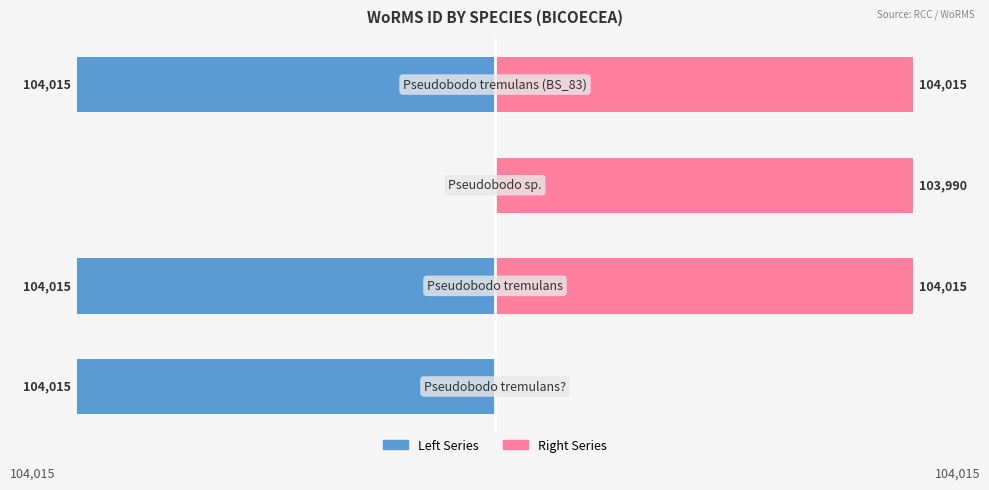

Rank the series by their maximum value, from highest to lowest.

Right (WoRMS ID), Left (WoRMS ID)